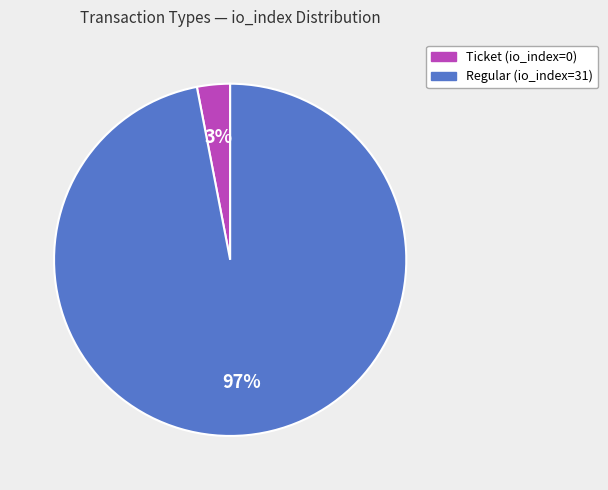

Count the number of slices in the pie.

2